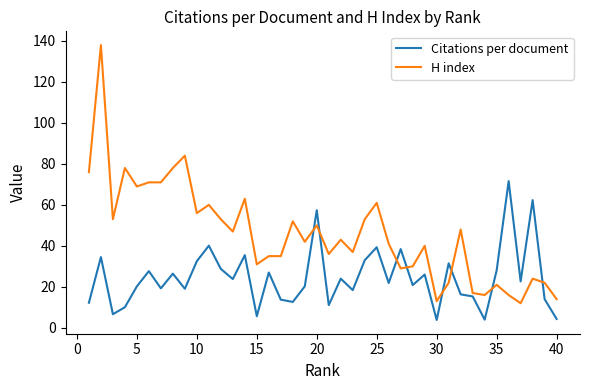

What is the highest value of the Citations per document series?

71.6